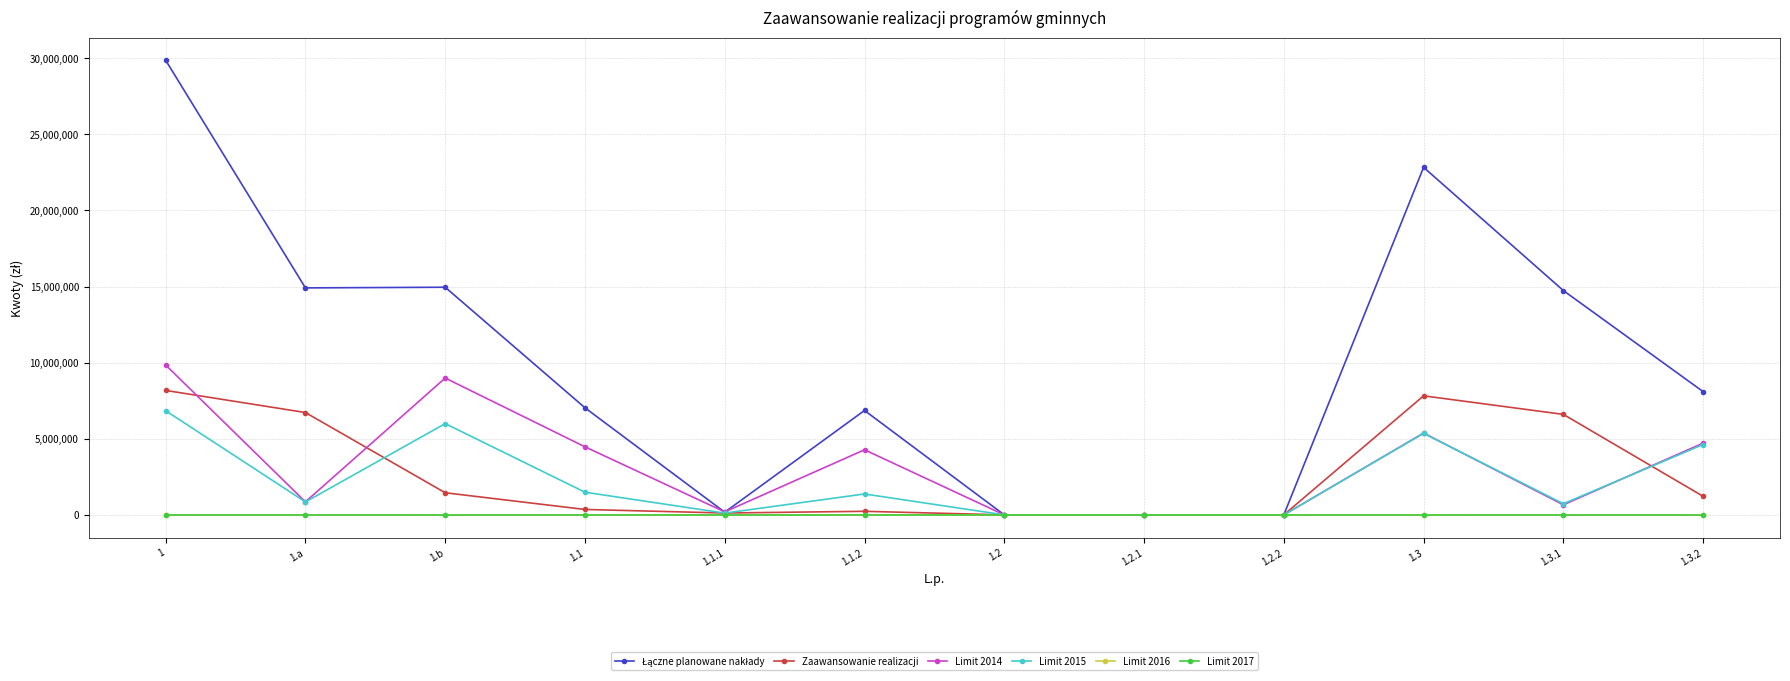

What is the greatest value displayed?

29863745.0